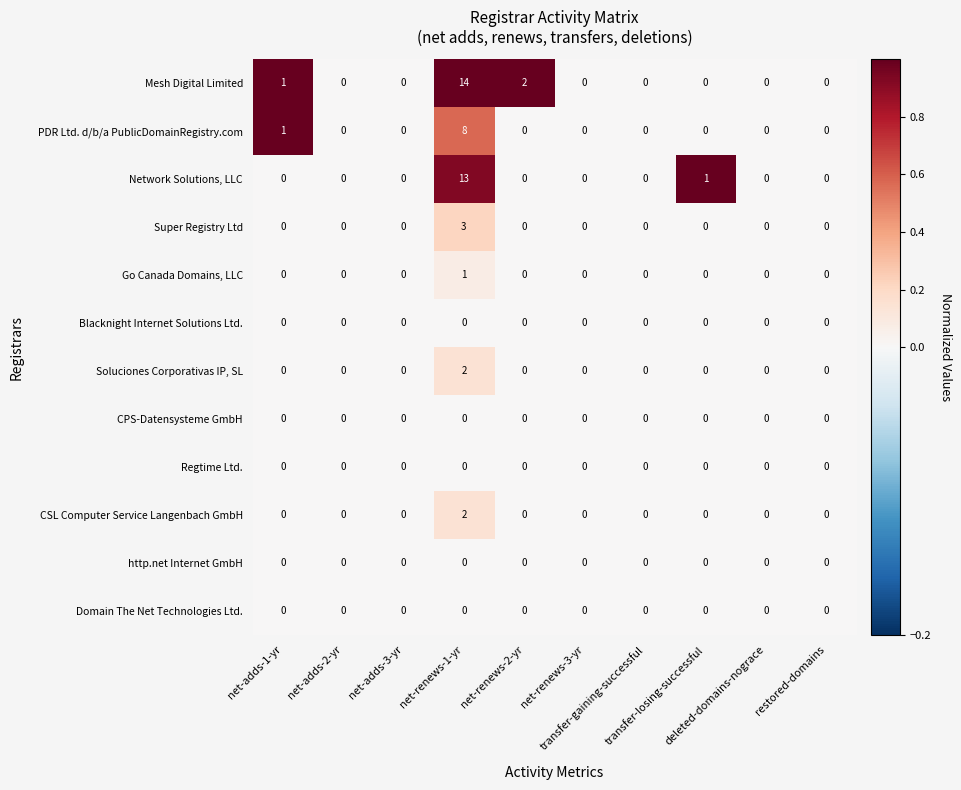

How many Go Canada Domains, LLC values are between 0 and 1?

10